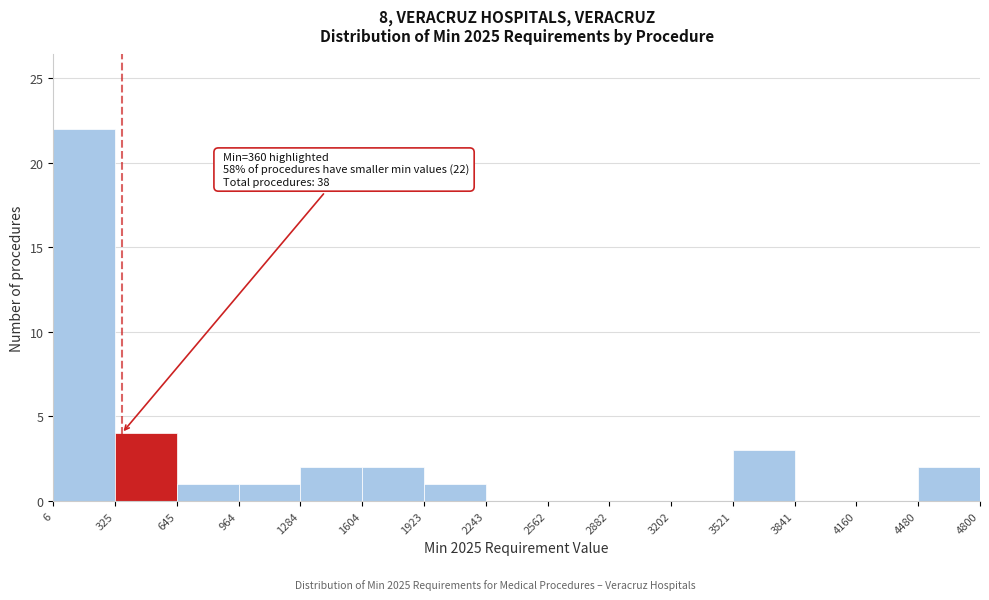

Which range on the x-axis has the tallest bar?

6 to 325